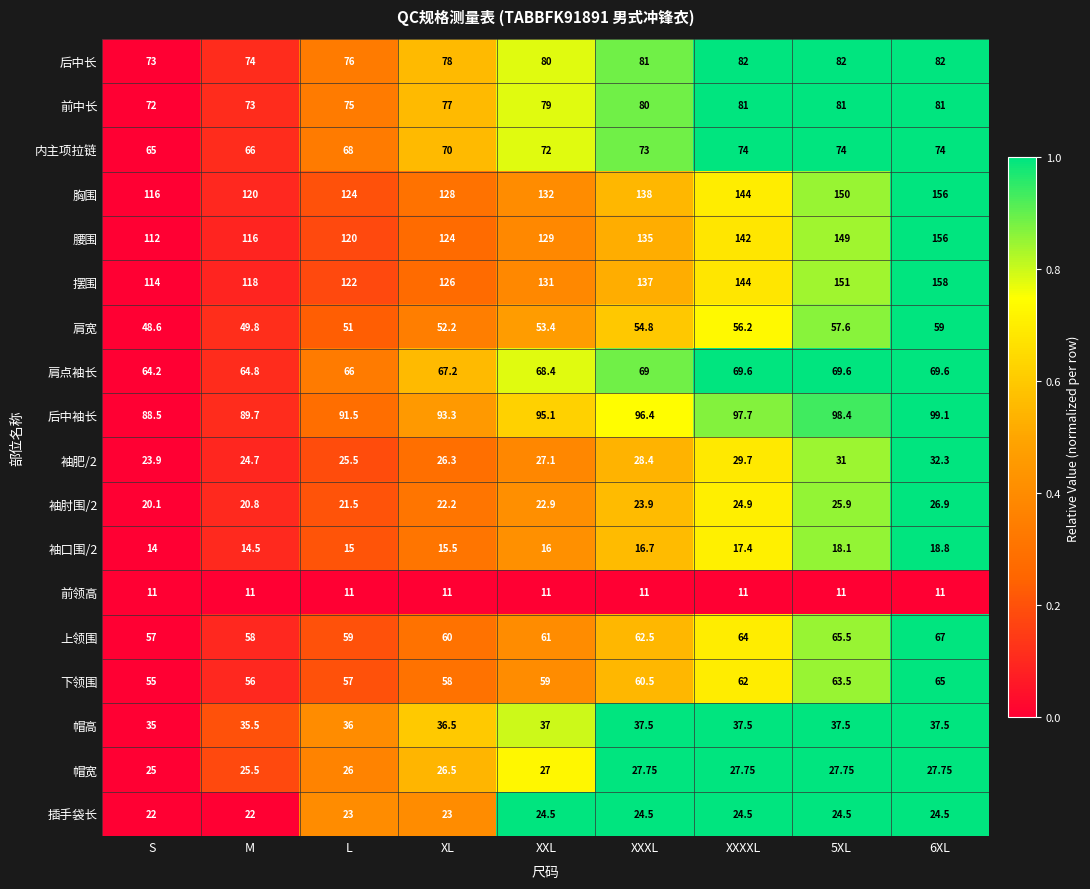

At which label is 上领围 closest to 62?

XXXL